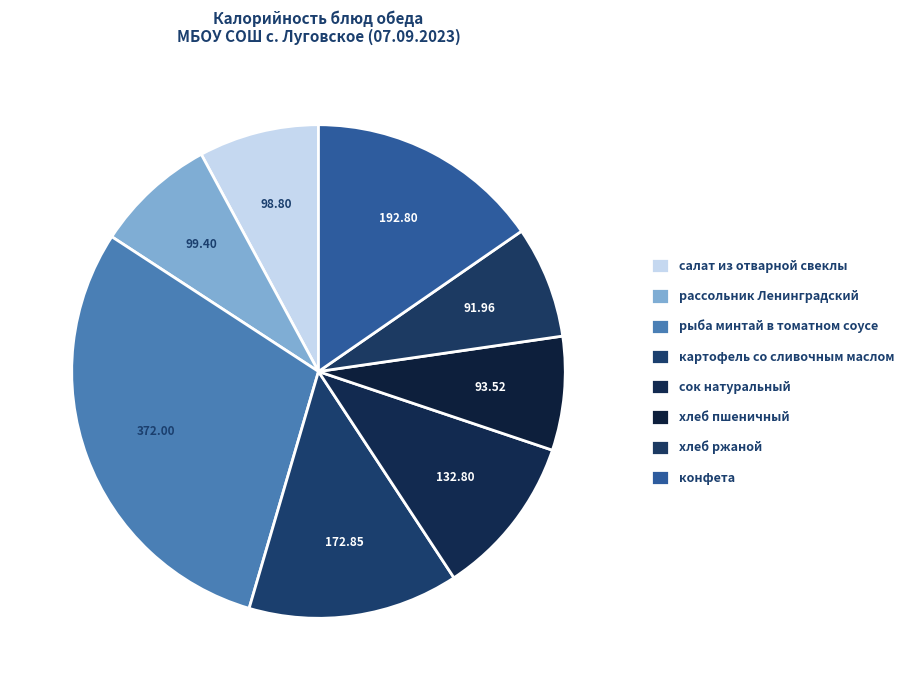

What is the change in value from рассольник Ленинградский to конфета?

+93.4